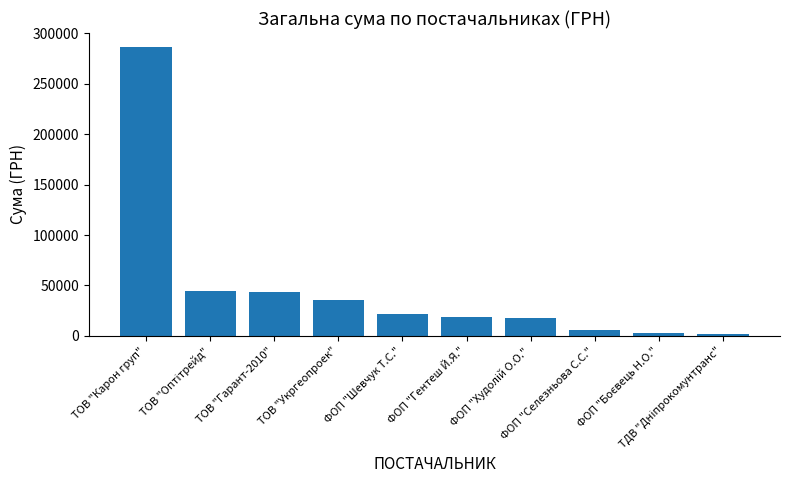

The chart shows a value of 43116.0 at ТОВ "Гарант-2010". True or false?

True